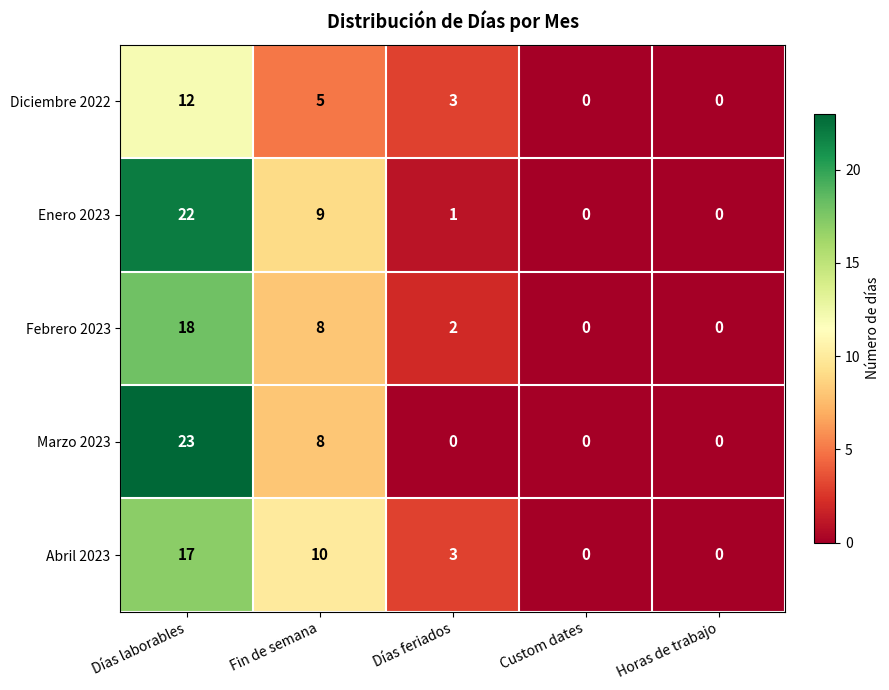

True or false: Diciembre 2022 has a value of 2 at Fin de semana.

False